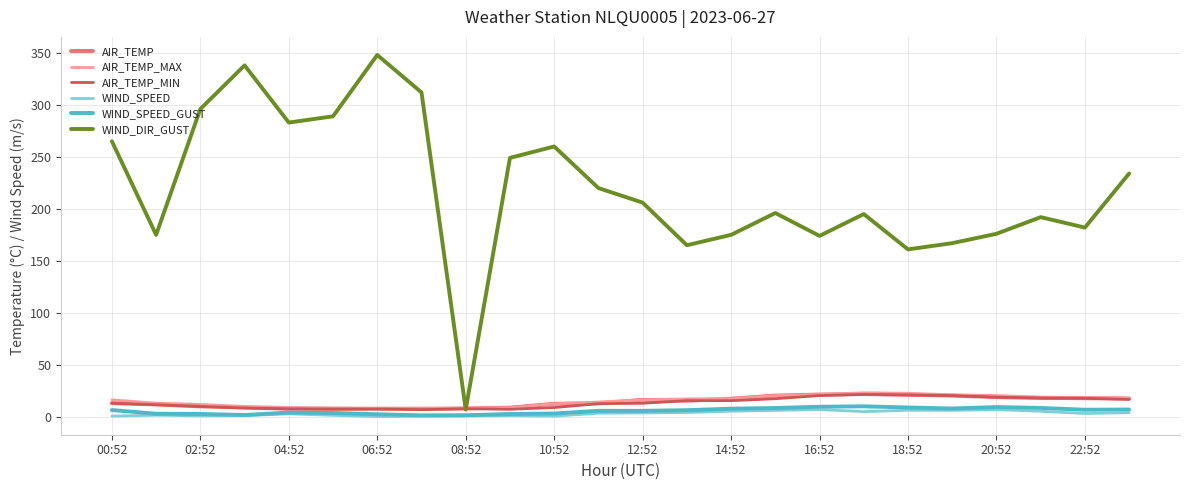

What is the maximum value for AIR_TEMP?

21.9